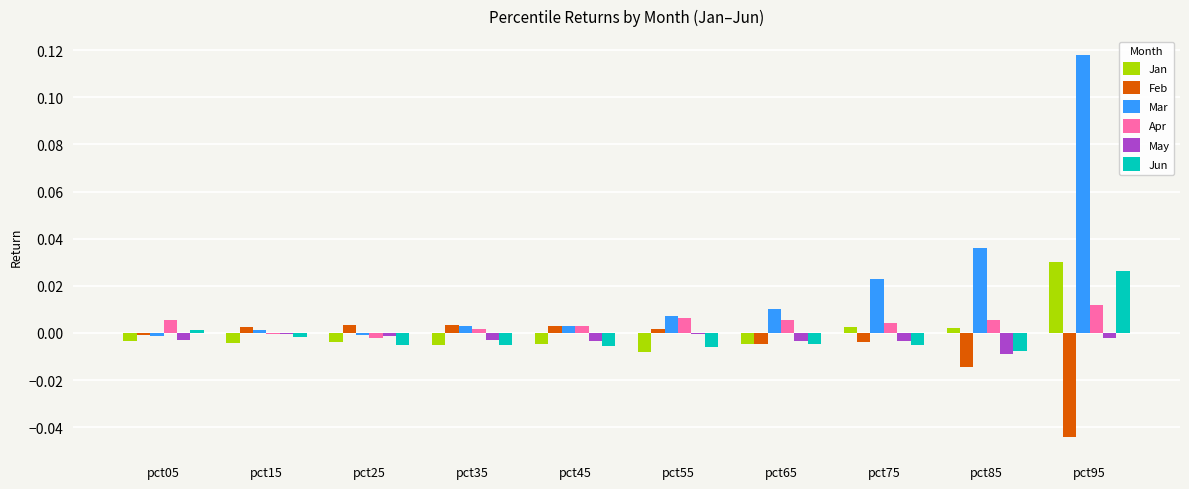

At which label does Apr first exceed 0?

pct05